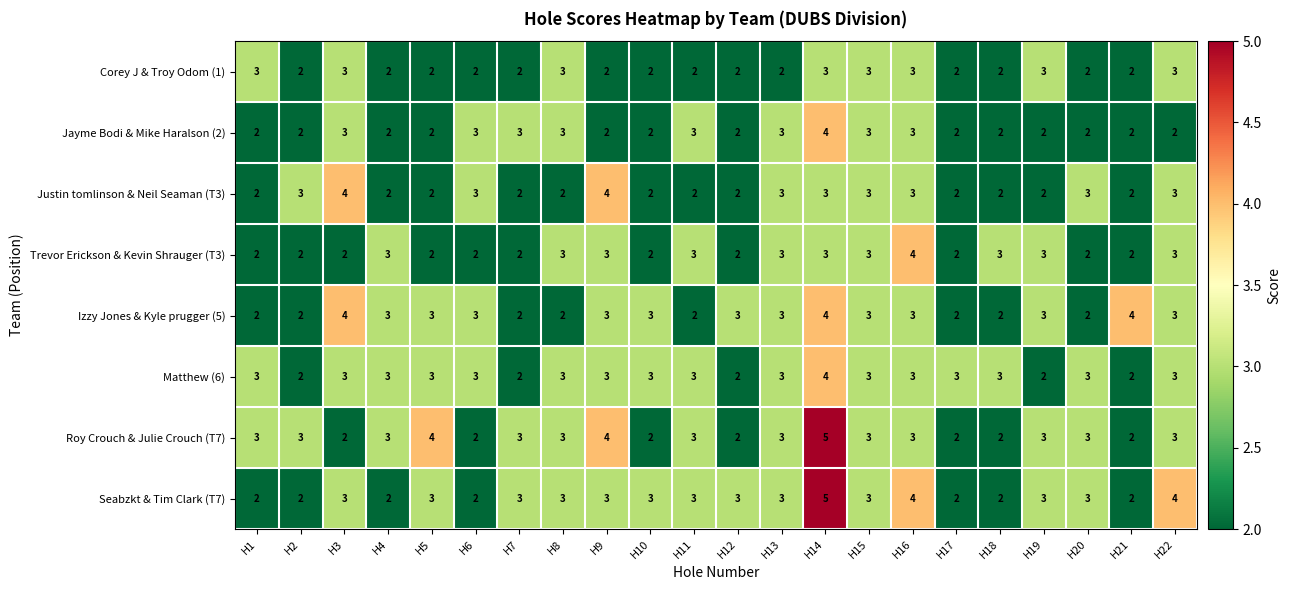

What value does the Corey J & Troy Odom (1) series have at H1?

3